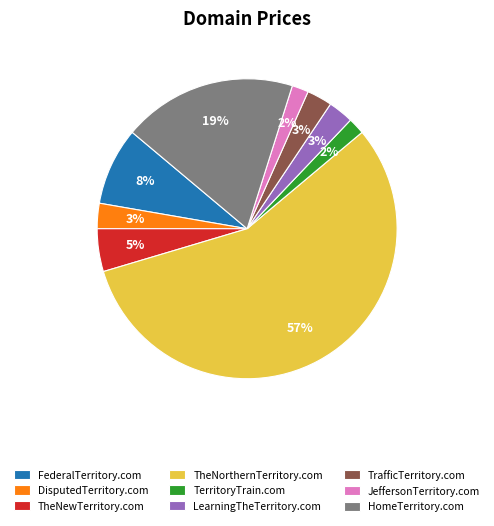

Is it true that LearningTheTerritory.com is 11% of the pie?

False